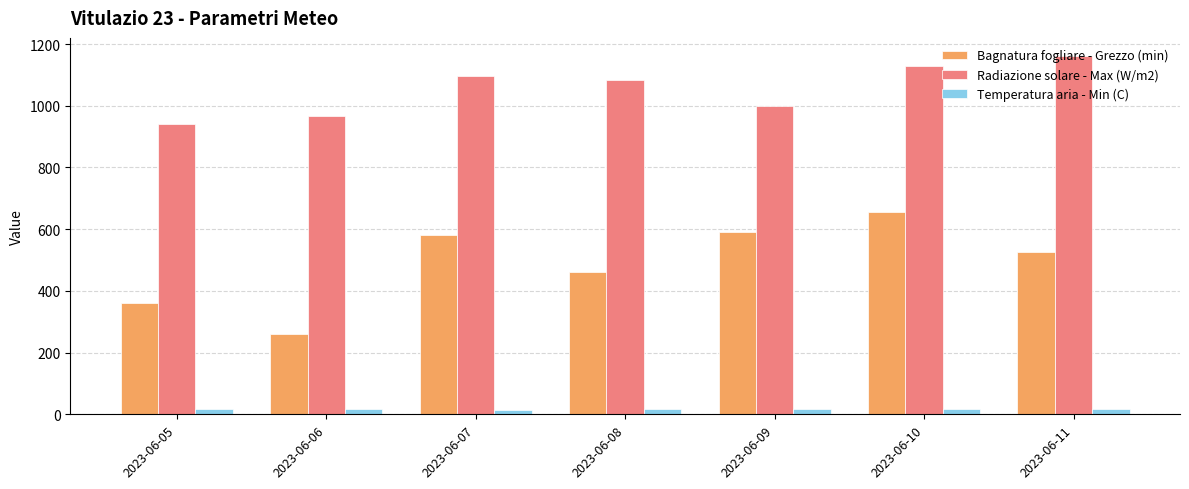

Is it true that Radiazione solare - Max (W/m2) equals 1161.8 at 2023-06-11?

True